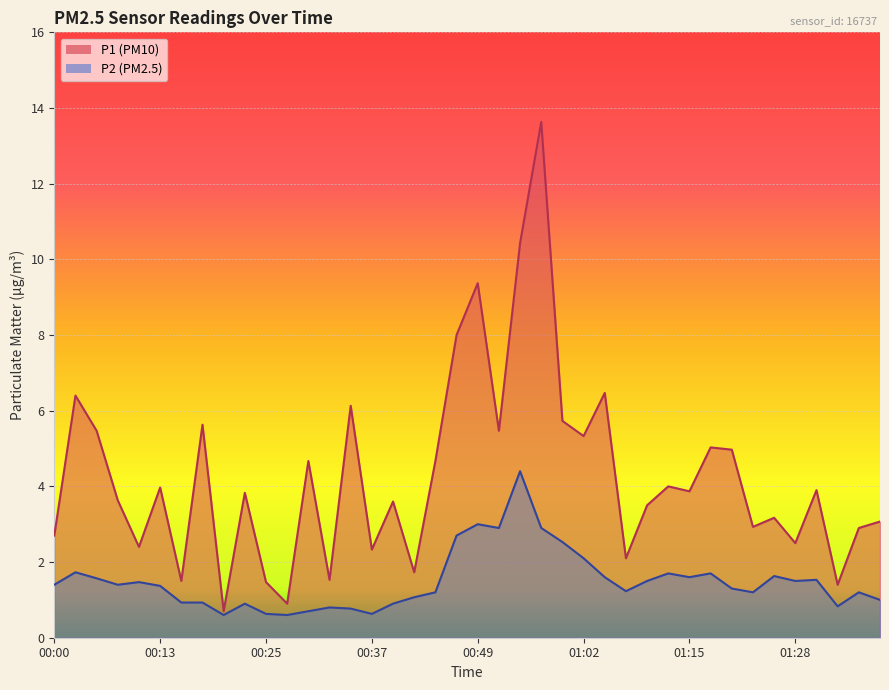

How many lines are shown in the chart?

2